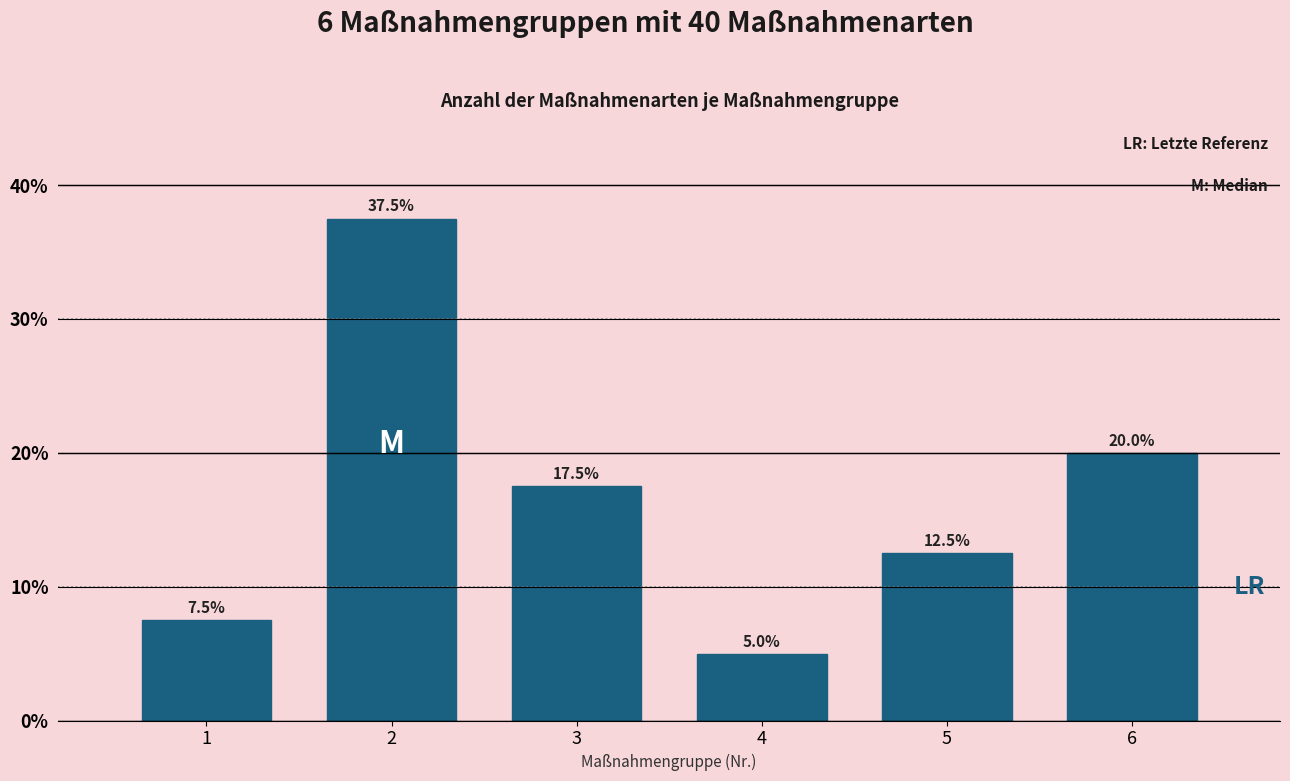

Reading left to right, transcribe all the data shown in this chart.

7.5	37.5	17.5	5.0	12.5	20.0